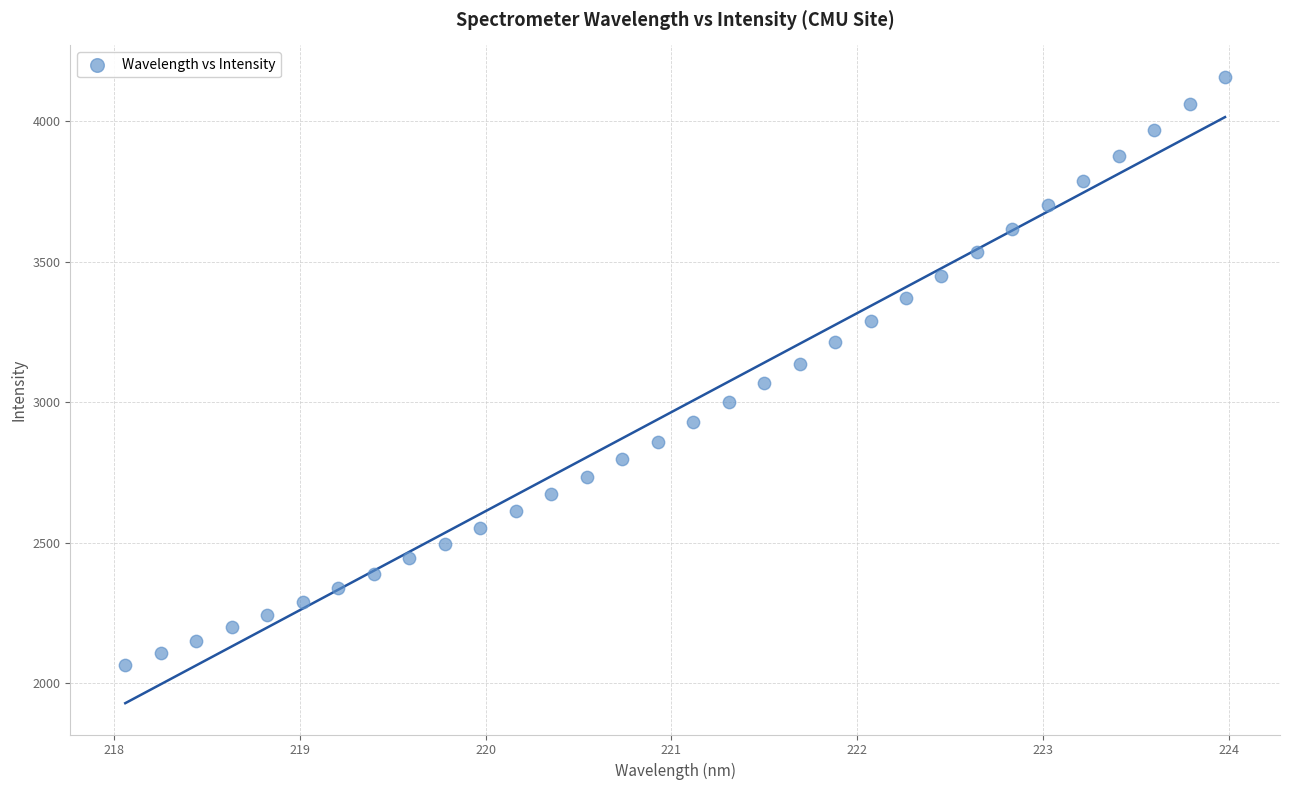

What is the range of Y values (max minus min)?

2091.6